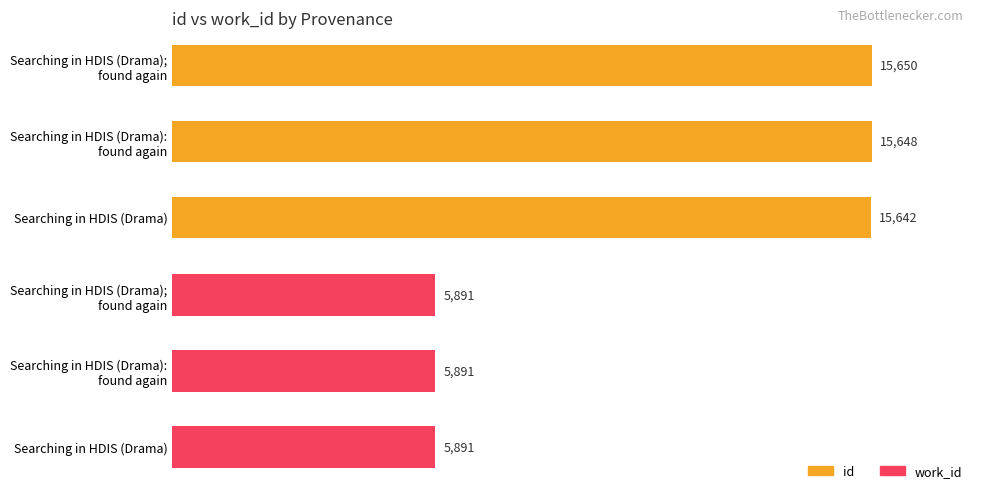

Rank the series by their maximum value, from highest to lowest.

id, work_id